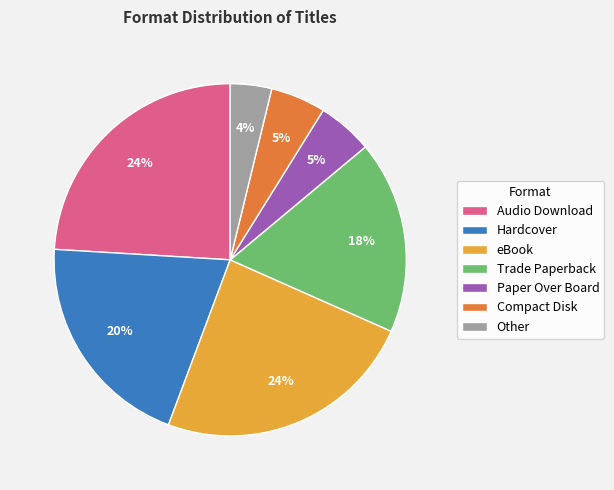

To the nearest percent, what is the difference between the largest and smallest slice percentages?

20%